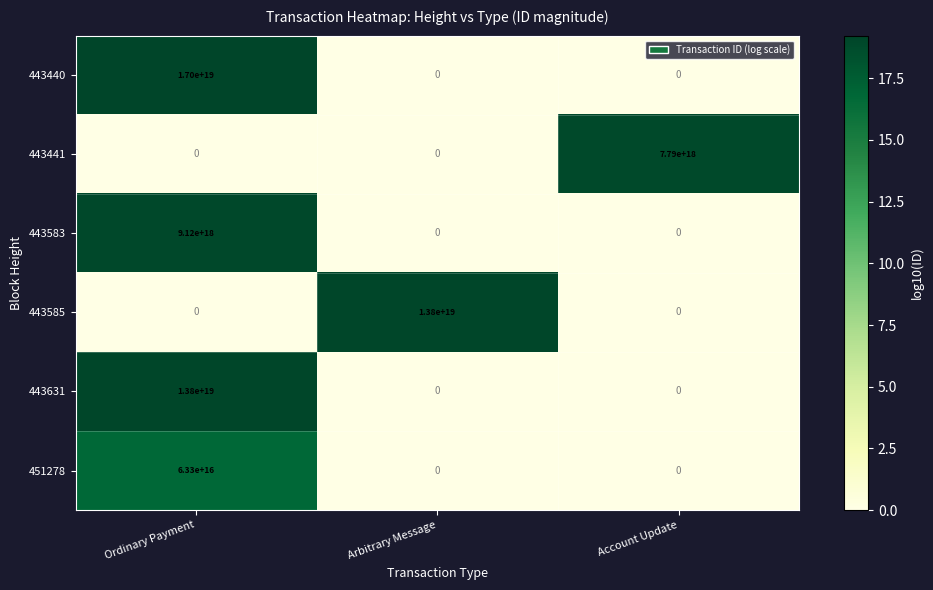

At which label does 443631 reach its peak?

Ordinary Payment